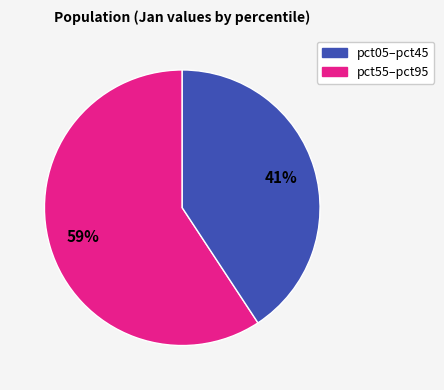

Is there any slice that represents more than half of the pie?

Yes